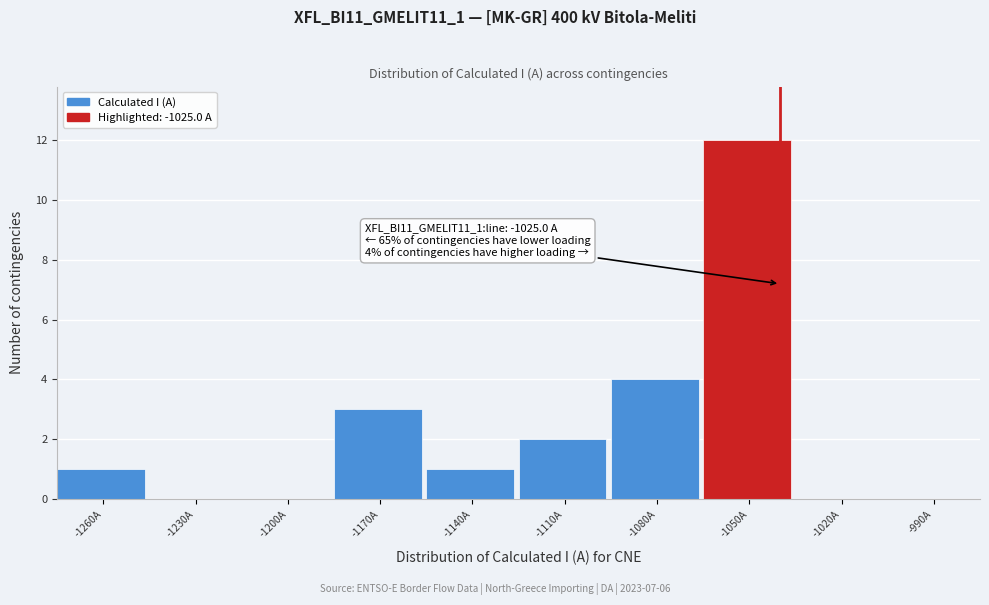

Reading right to left, extract all data points from this chart.

-990A=0	-1020A=0	-1050A=12	-1080A=4	-1110A=2	-1140A=1	-1170A=3	-1200A=0	-1230A=0	-1260A=1